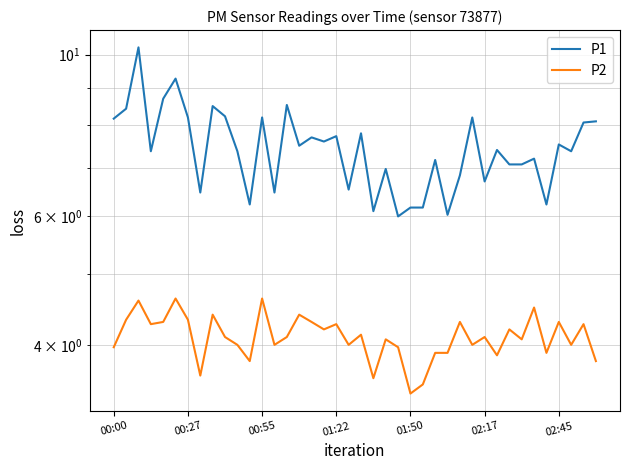

Does the chart have visible grid lines?

Yes